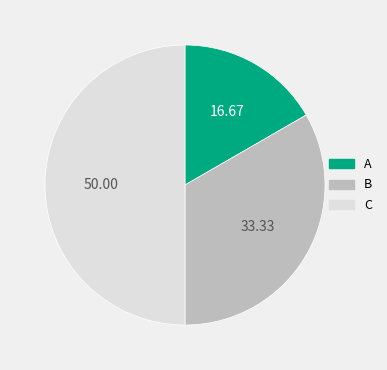

Rank the categories by value from lowest to highest.

A, B, C